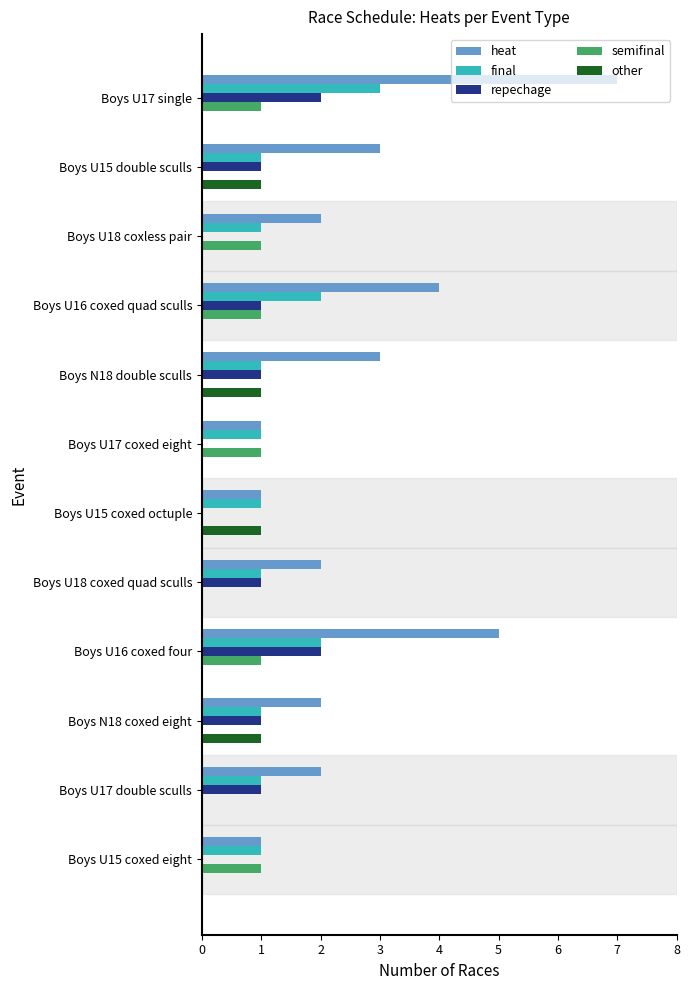

At which label does final reach its peak?

Boys U17 single